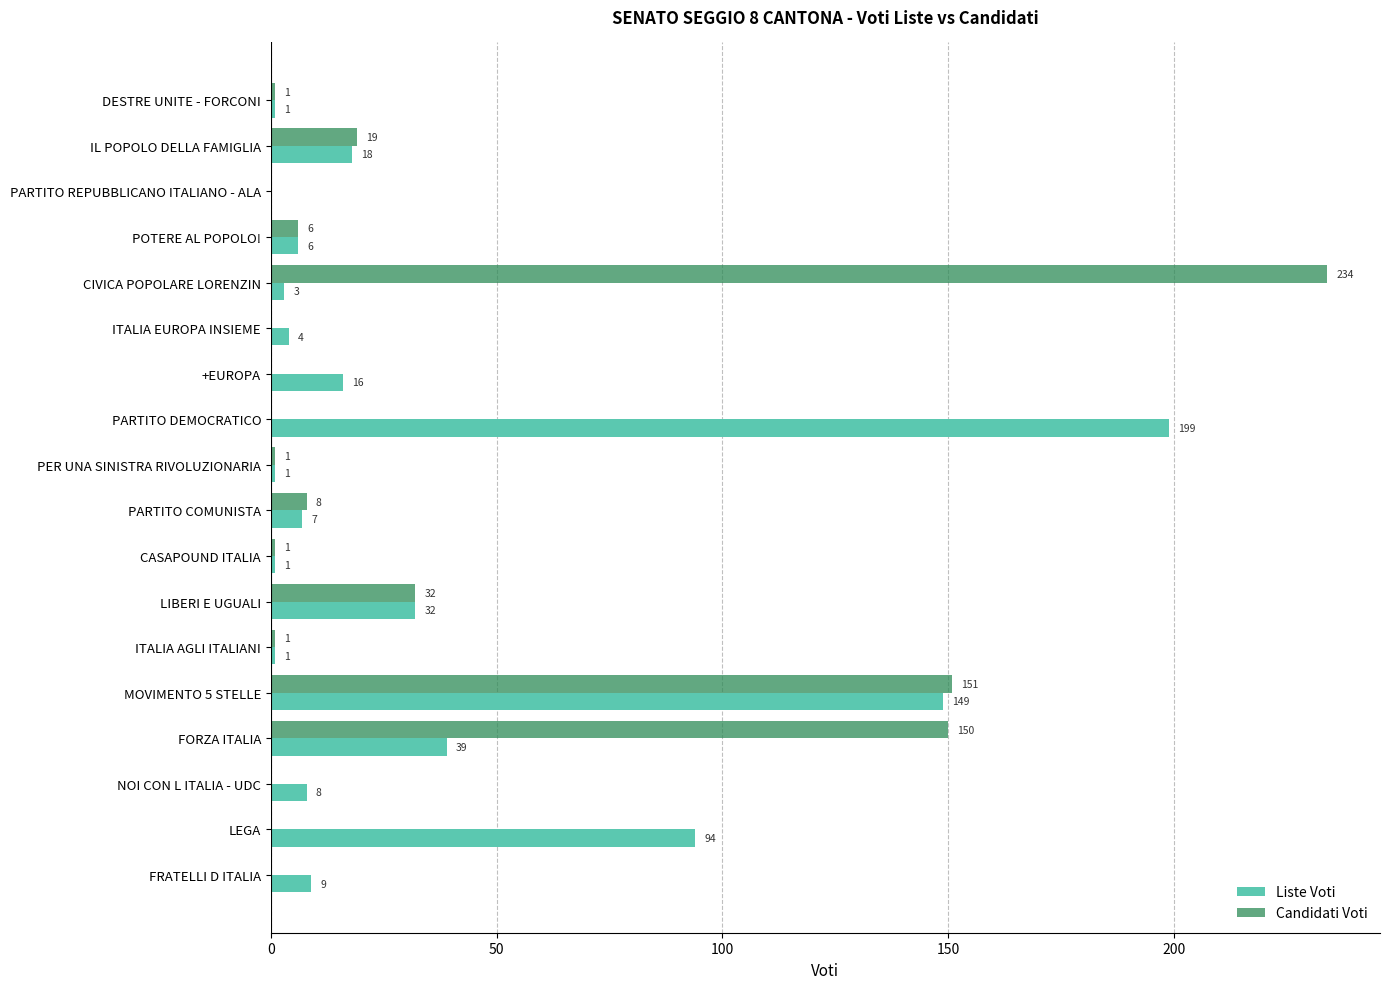

The Candidati Voti series shows 47 at LIBERI E UGUALI. True or false?

False